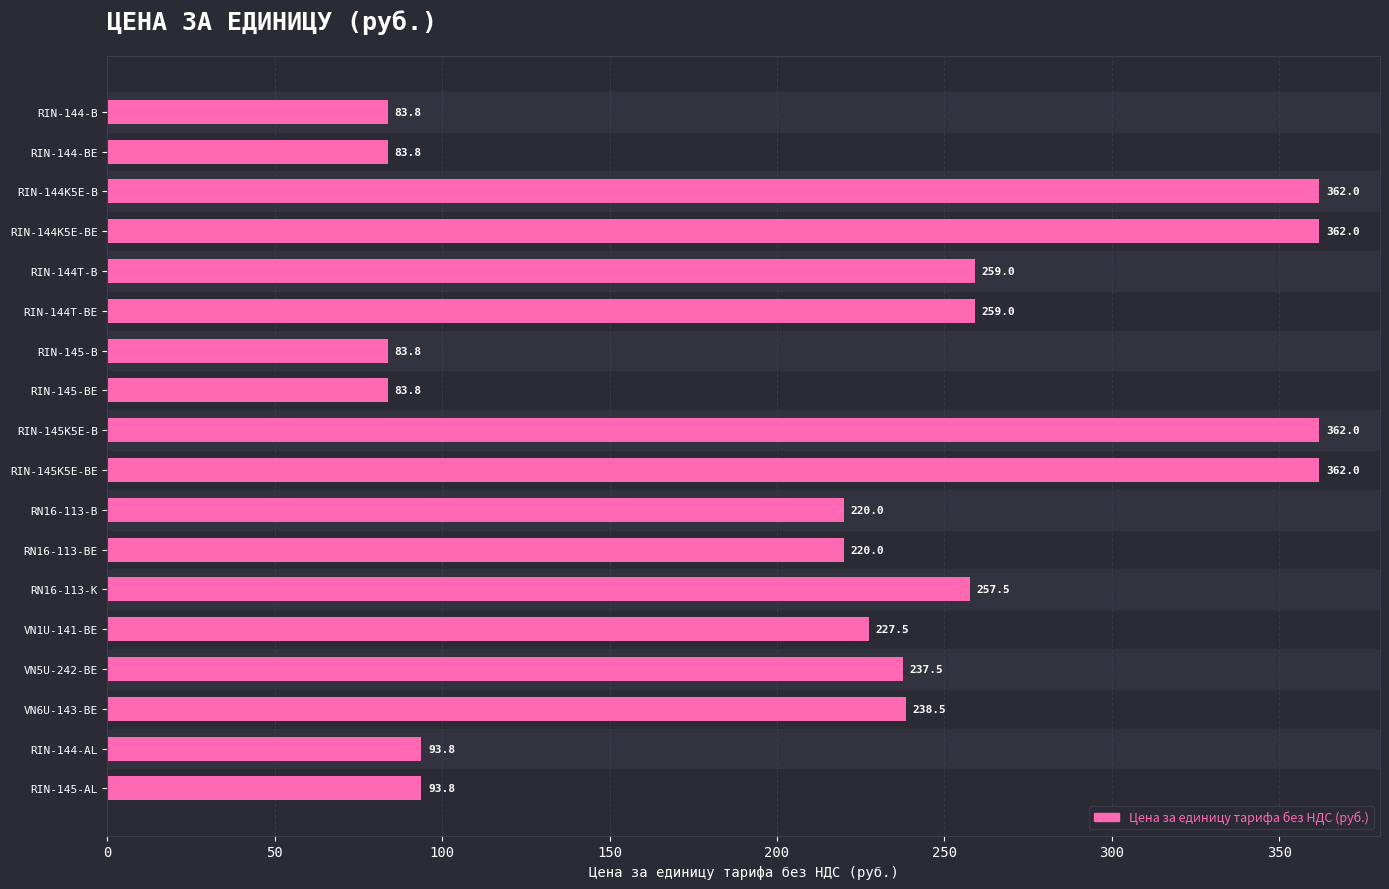

Read the value at RN16-113-BE.

220.0